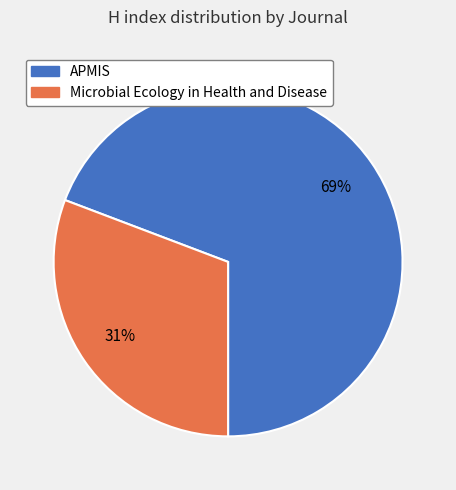

To the nearest percent, what percentage of the pie is APMIS?

69%